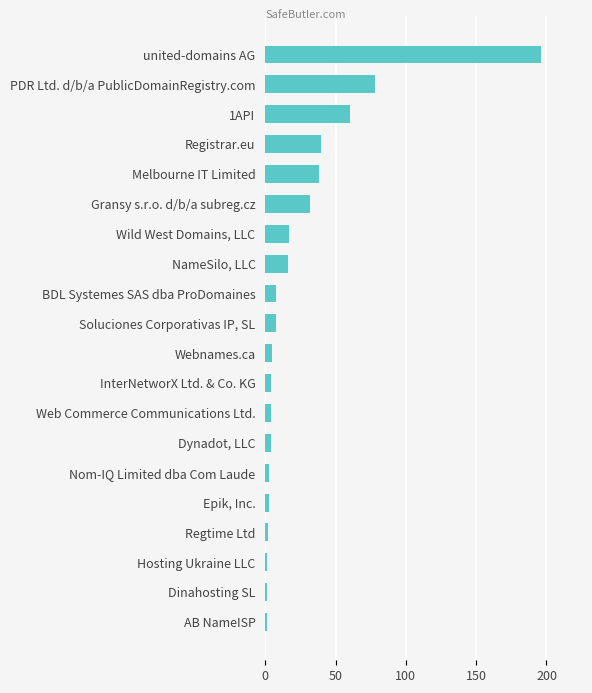

Reading bottom to top, transcribe all the data shown in this chart.

AB NameISP=1	Dinahosting SL=1	Hosting Ukraine LLC=1	Regtime Ltd=2	Epik, Inc.=3	Nom-IQ Limited dba Com Laude=3	Dynadot, LLC=4	Web Commerce Communications Ltd.=4	InterNetworX Ltd. & Co. KG=4	Webnames.ca=5	Soluciones Corporativas IP, SL=8	BDL Systemes SAS dba ProDomaines=8	NameSilo, LLC=16	Wild West Domains, LLC=17	Gransy s.r.o. d/b/a subreg.cz=32	Melbourne IT Limited=38	Registrar.eu=40	1API=60	PDR Ltd. d/b/a PublicDomainRegistry.com=78	united-domains AG=196